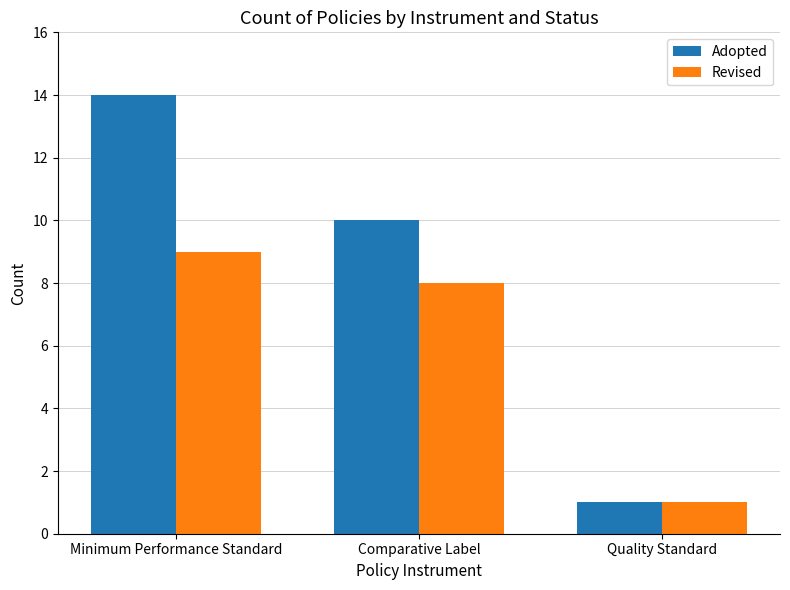

At which category is the sum across all series the highest?

Minimum Performance Standard